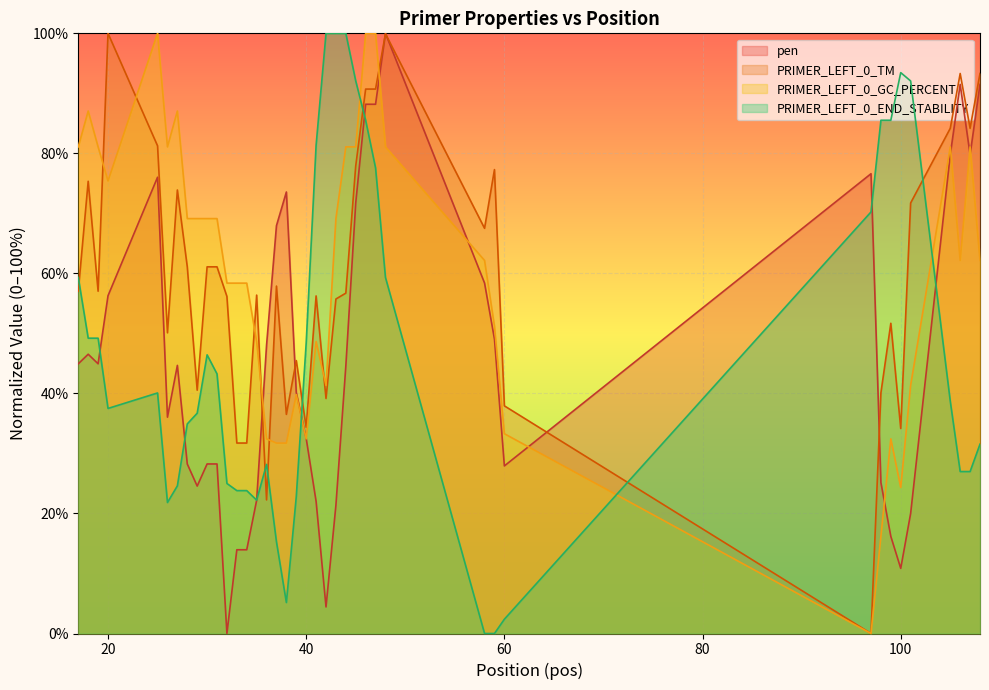

What is the highest value of the PRIMER_LEFT_0_END_STABILITY series?

100.0